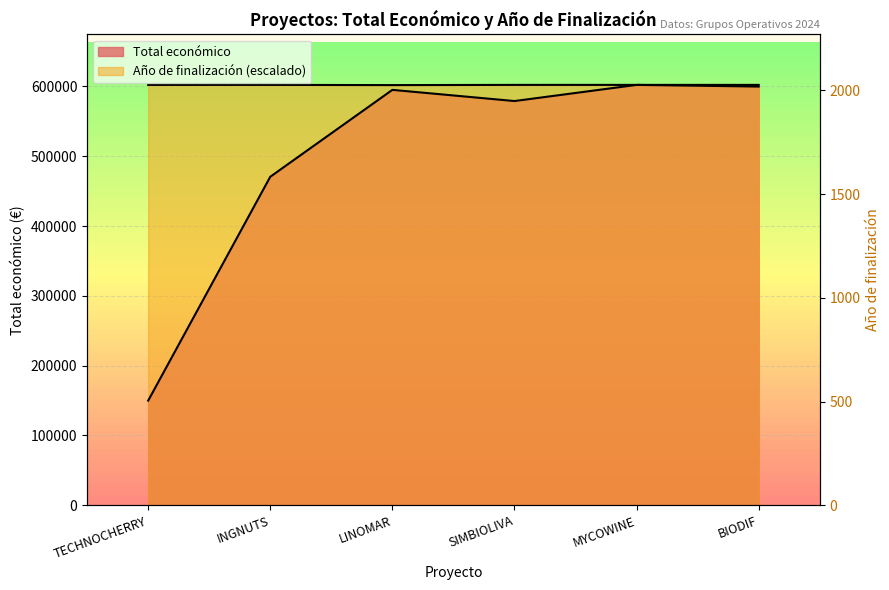

True or false: Total económico and Año de finalización cross at least once.

False